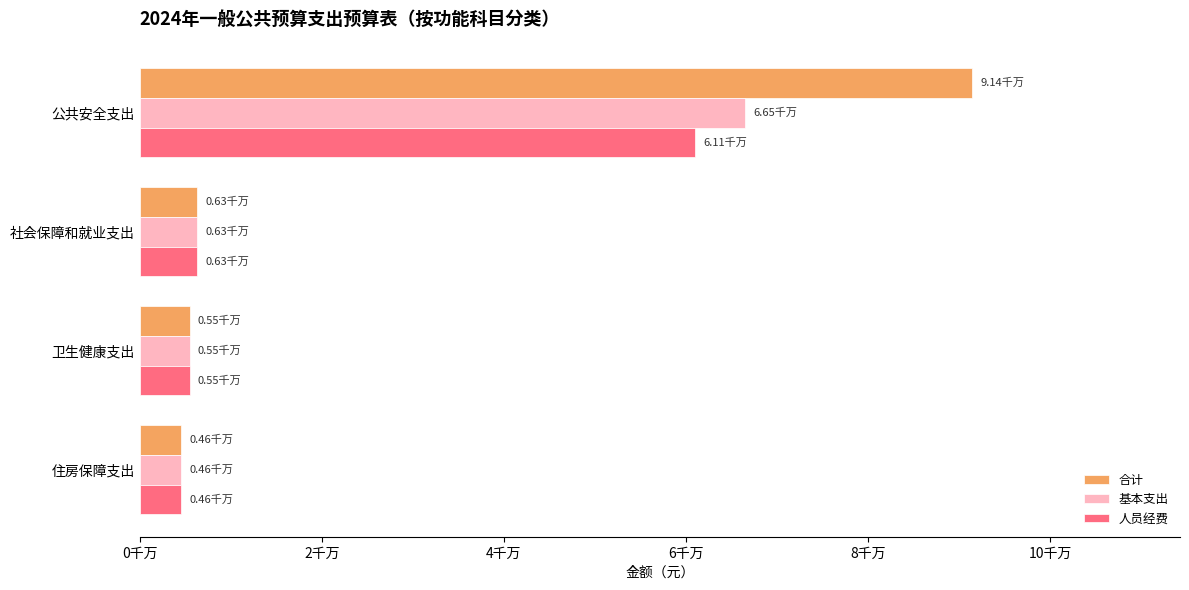

What are all the series names shown in the legend?

合计, 基本支出, 人员经费